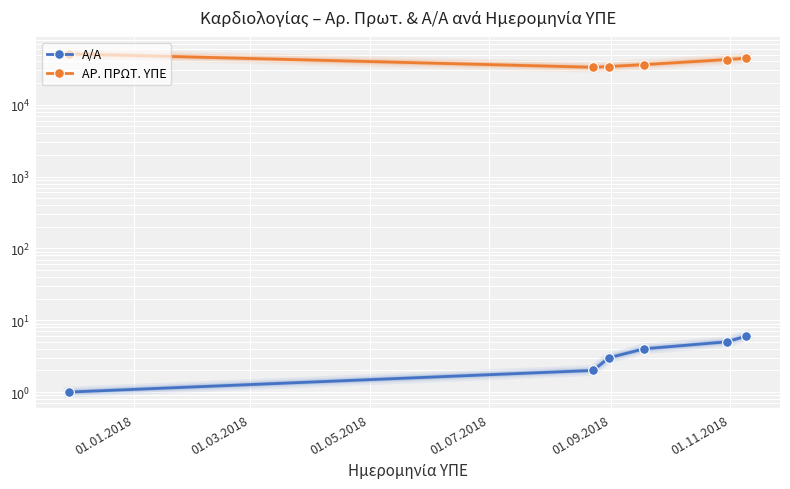

Rank the series at 01.05.2018 from highest to lowest value.

ΑΡ. ΠΡΩΤ. ΥΠΕ, Α/Α